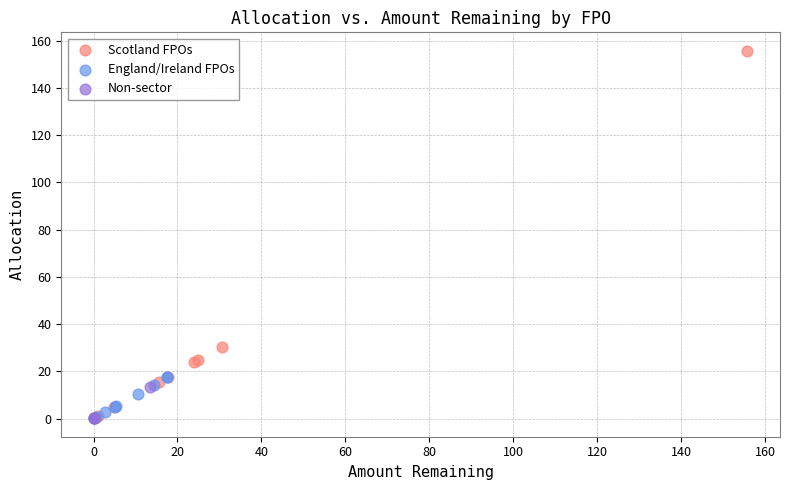

Which series has the largest Y range (max minus min)?

Scotland FPOs